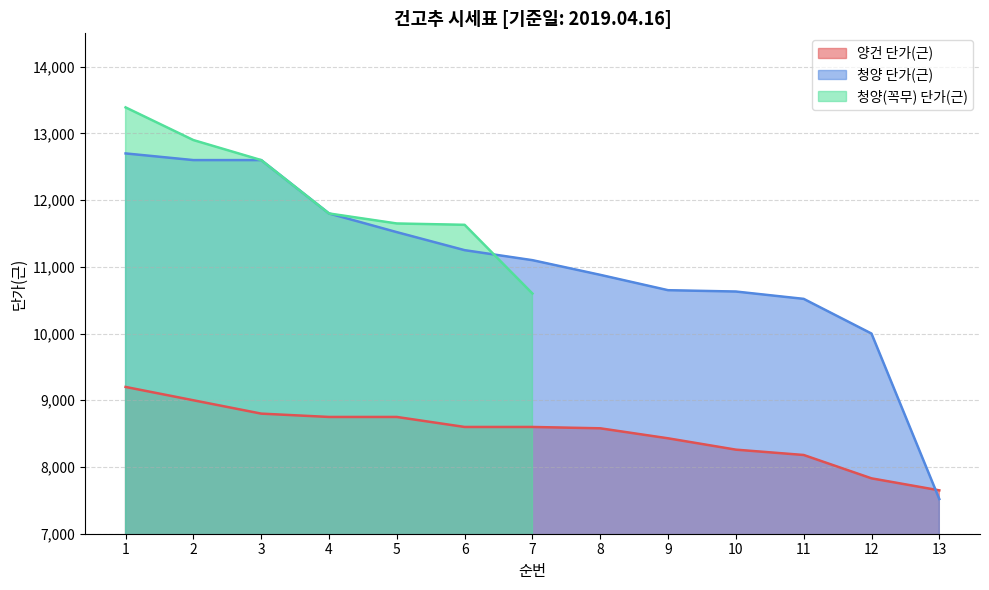

After their last crossing, which series has the higher values: 청양 단가(근) or 양건 단가(근)?

양건 단가(근)